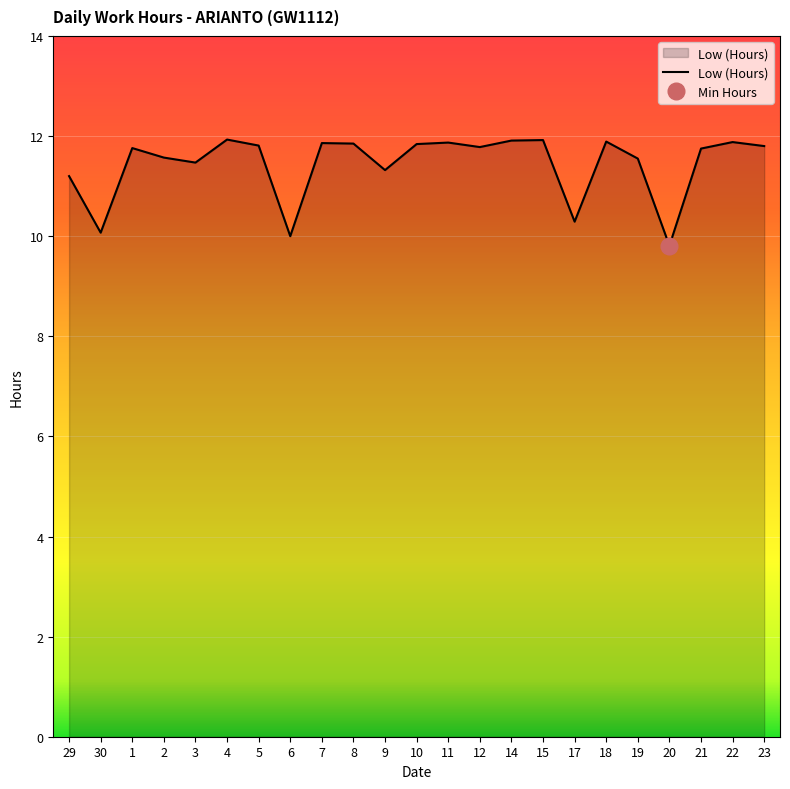

What is the sum of the values at 30 and 9?

21.4